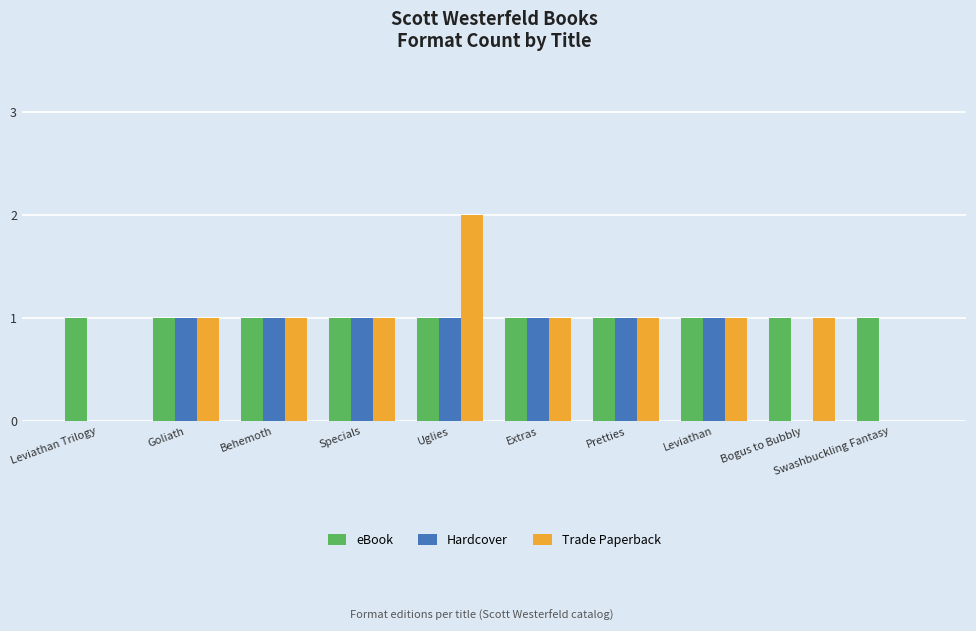

How many Trade Paperback values are between 1 and 2?

8